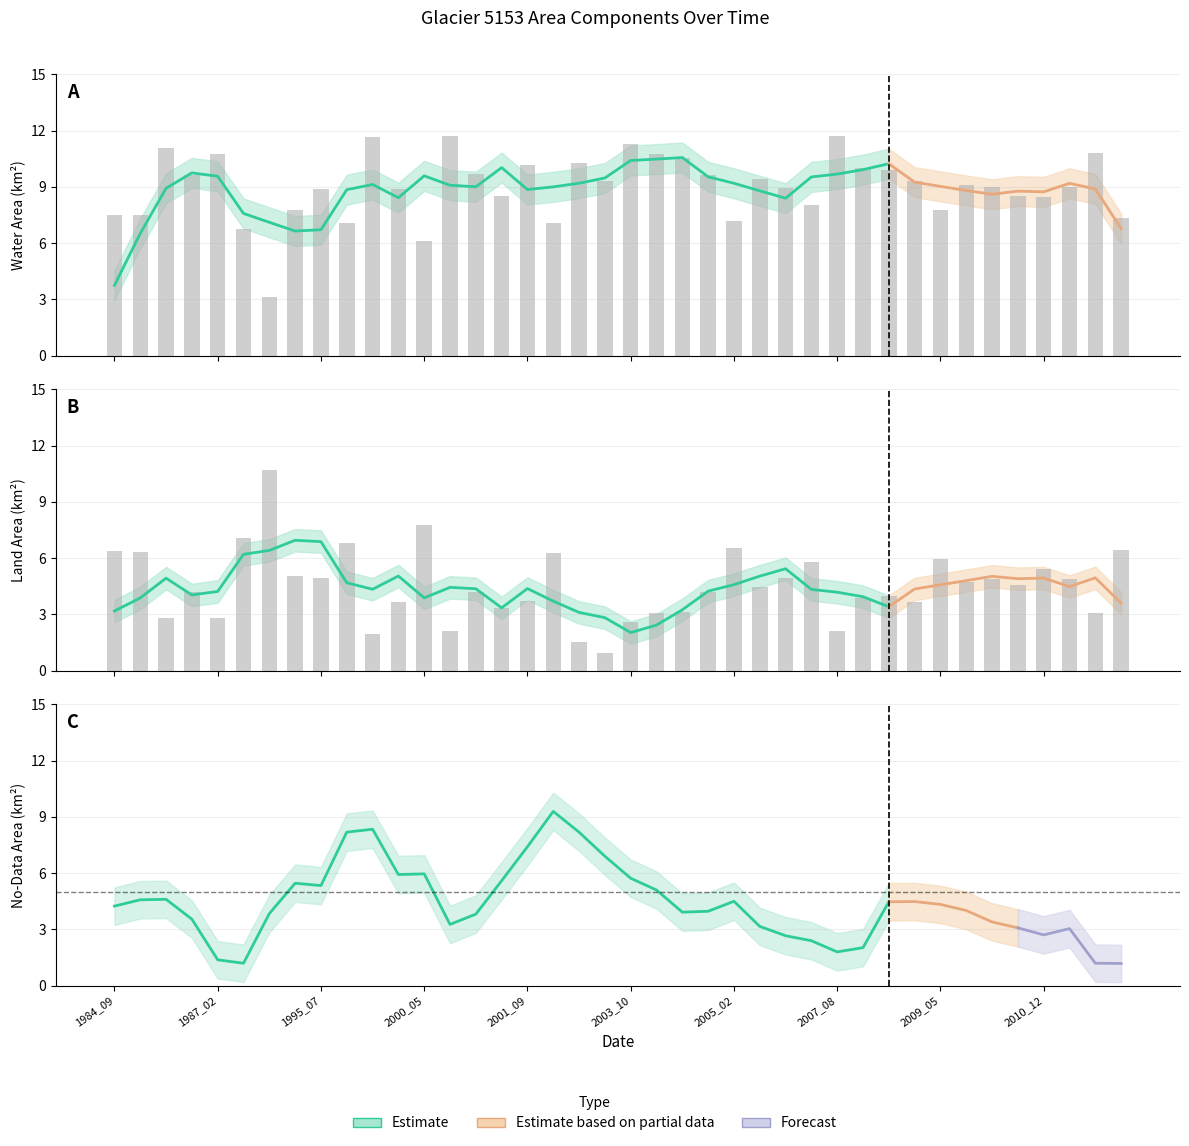

What value does the landArea series have at 1994_06?

10.7